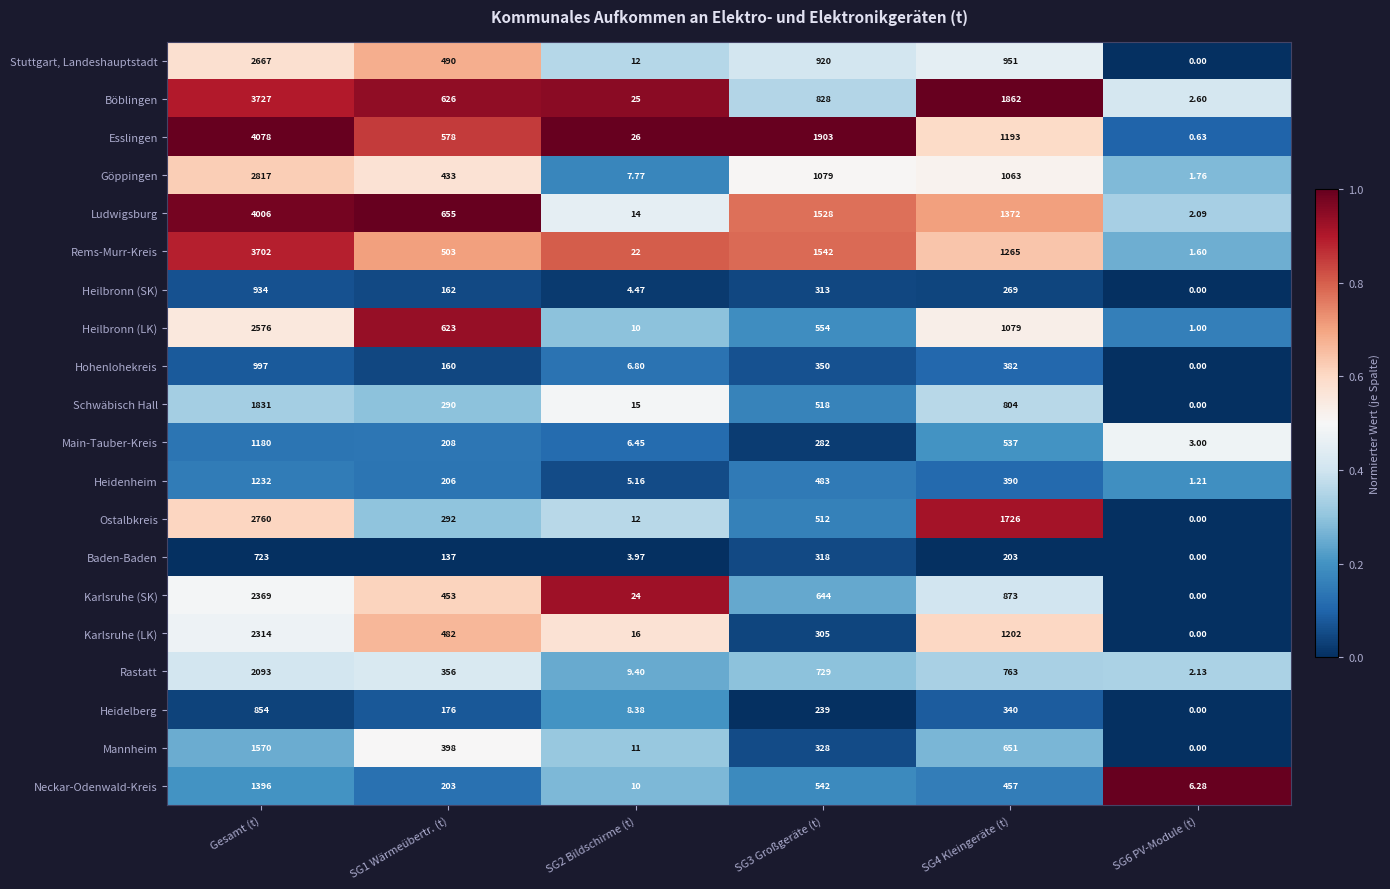

Which series changed the most between SG1 Wärmeübertr. (t) and SG2 Bildschirme (t)?

Ludwigsburg